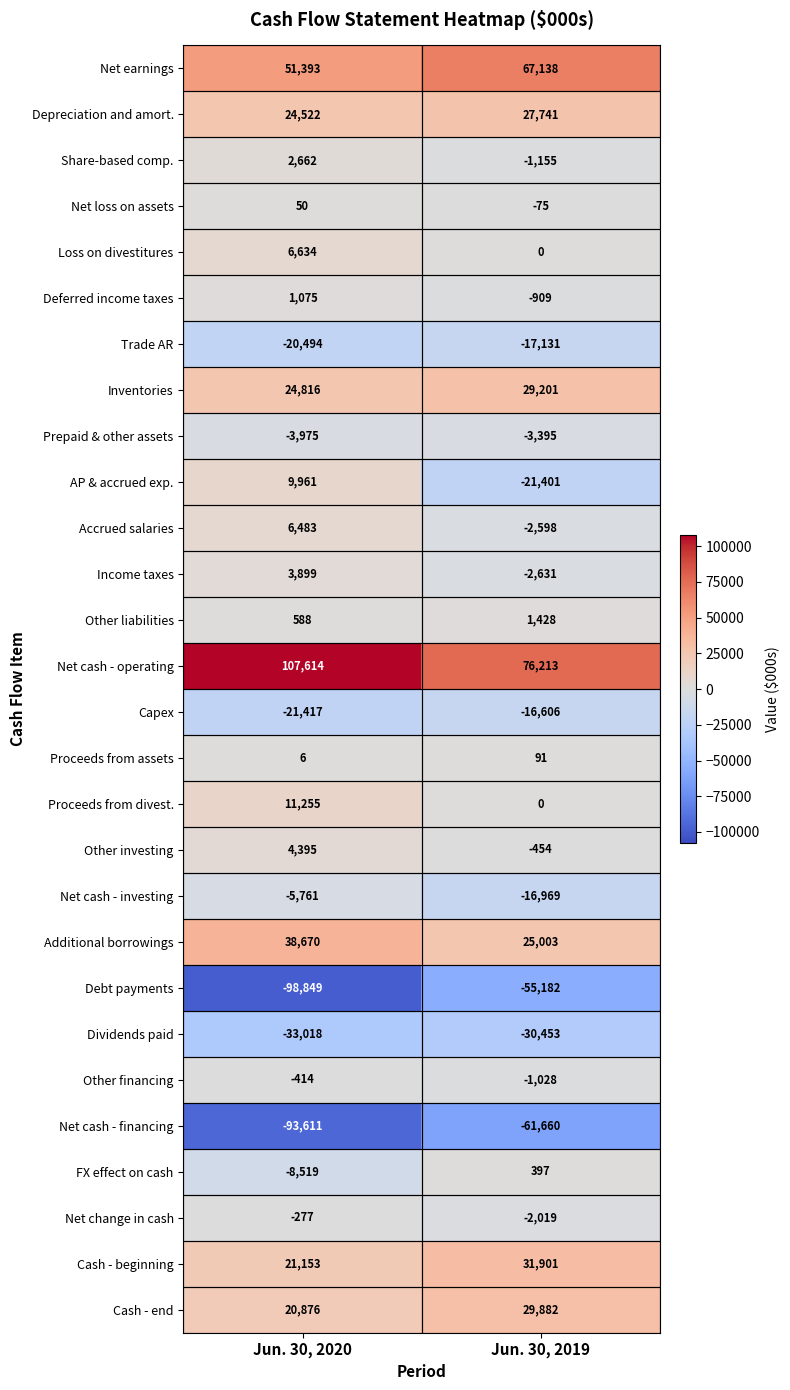

At which category does the chart reach its minimum across all series?

Jun. 30, 2020